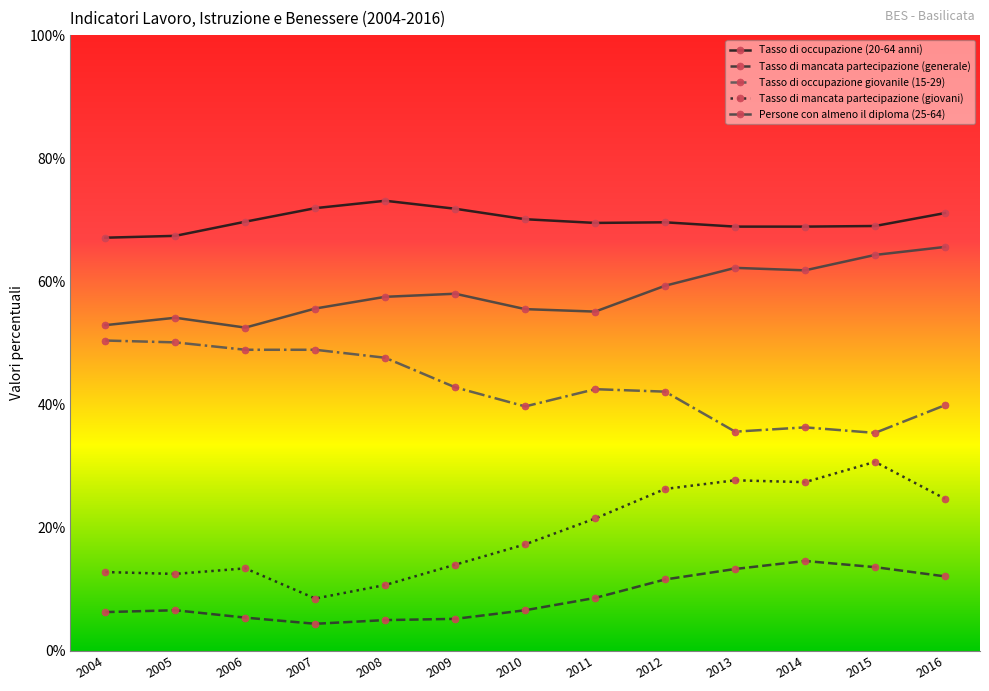

How many values in the Tasso di mancata partecipazione (giovani) series are below 17?

6